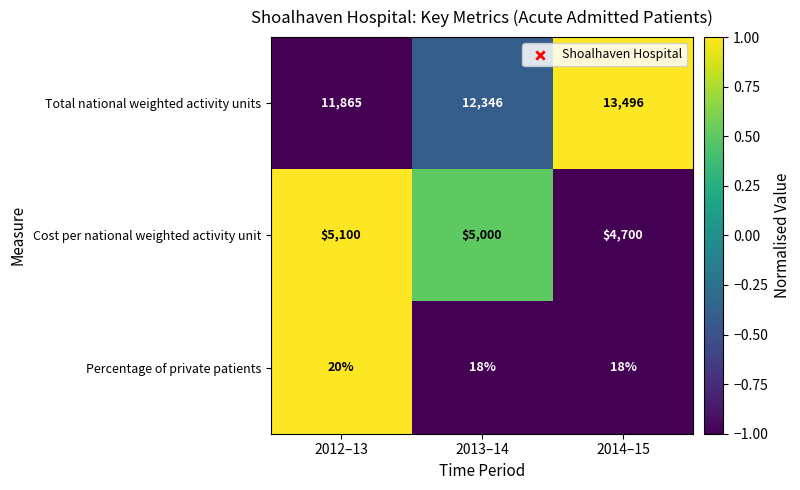

Rank the series by their average value, from lowest to highest.

Percentage of private patients, Cost per national weighted activity unit, Total national weighted activity units